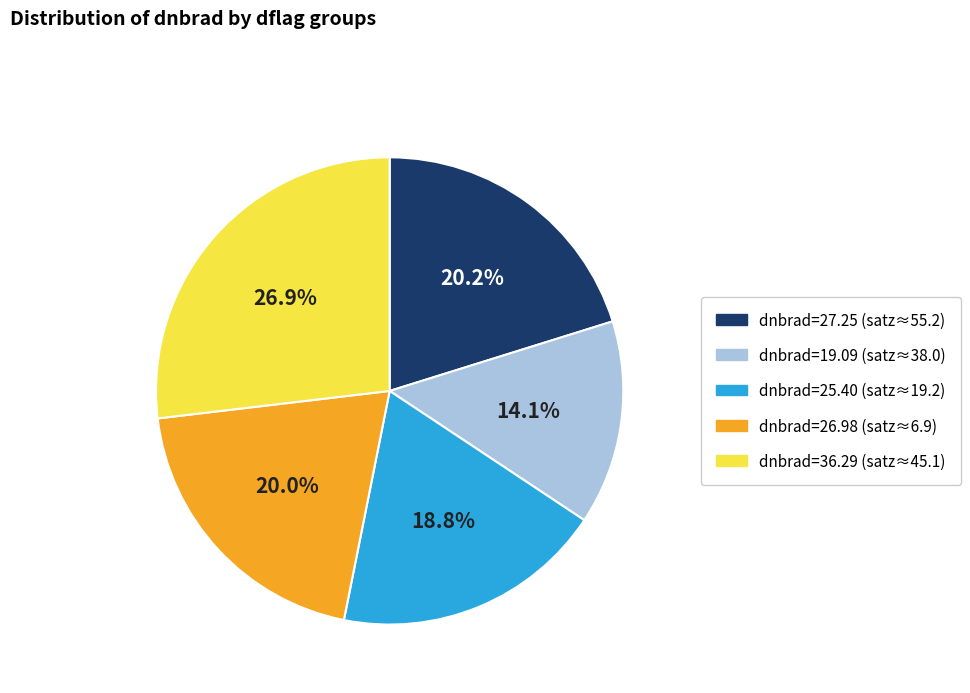

What portion of the pie excludes dnbrad=26.98 (satz≈6.9)?

80.0%